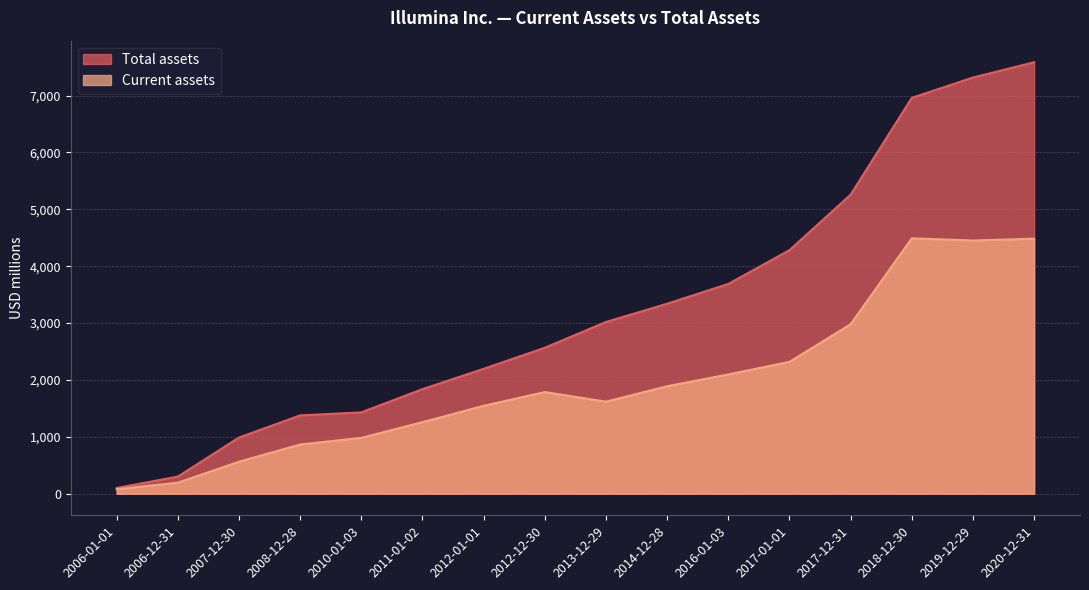

Which series has the largest total across all categories?

Total assets